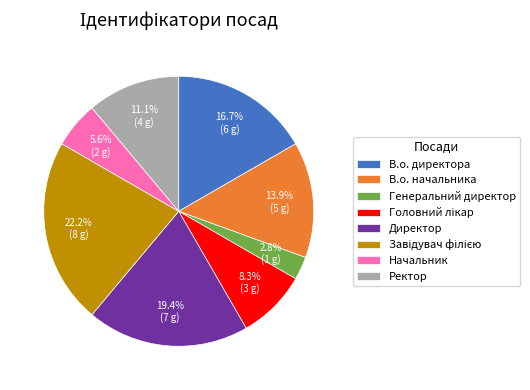

Which slice is the smallest?

Генеральний директор